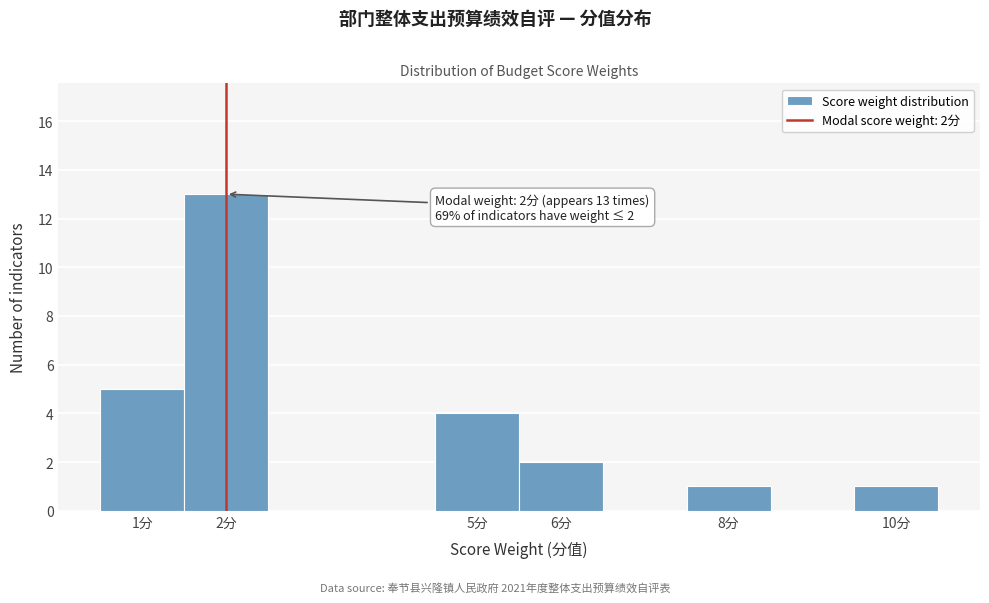

Over which range of the x-axis is the bar tallest?

1.5 to 2.5